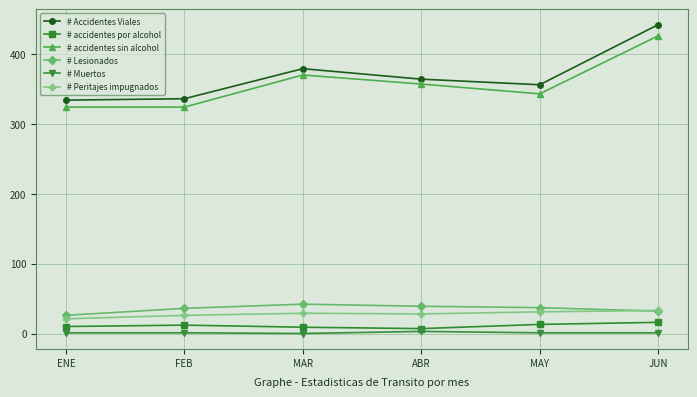

True or false: # Lesionados and # accidentes por alcohol cross at least once.

False